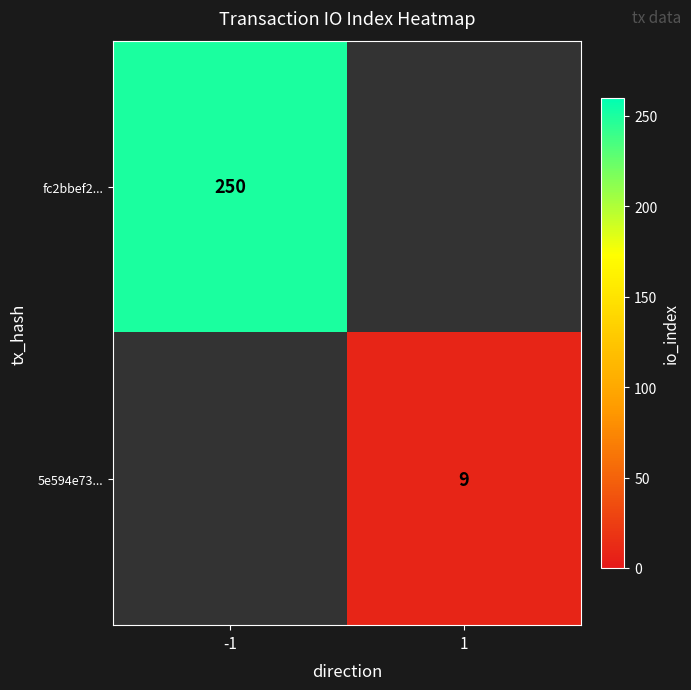

The value of 5e594e73... at 1 is 9. True or false?

True